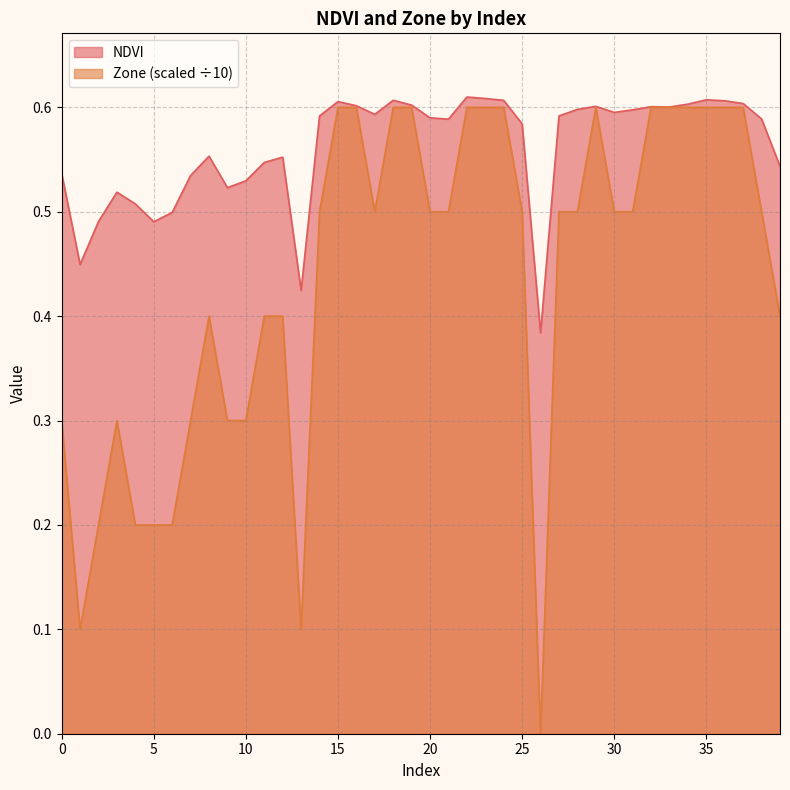

Reading left to right, what are all the values shown in this chart?

NDVI: 0=0.5	1=0.4	2=0.5	3=0.5	4=0.5	5=0.5	6=0.5	7=0.5	8=0.6	9=0.5	10=0.5	11=0.5	12=0.6	13=0.4	14=0.6	15=0.6	16=0.6	17=0.6	18=0.6	19=0.6	20=0.6	21=0.6	22=0.6	23=0.6	24=0.6	25=0.6	26=0.4	27=0.6	28=0.6	29=0.6	30=0.6	31=0.6	32=0.6	33=0.6	34=0.6	35=0.6	36=0.6	37=0.6	38=0.6	39=0.5
Zone: 0=0.3	1=0.1	2=0.2	3=0.3	4=0.2	5=0.2	6=0.2	7=0.3	8=0.4	9=0.3	10=0.3	11=0.4	12=0.4	13=0.1	14=0.5	15=0.6	16=0.6	17=0.5	18=0.6	19=0.6	20=0.5	21=0.5	22=0.6	23=0.6	24=0.6	25=0.5	26=0.0	27=0.5	28=0.5	29=0.6	30=0.5	31=0.5	32=0.6	33=0.6	34=0.6	35=0.6	36=0.6	37=0.6	38=0.5	39=0.4